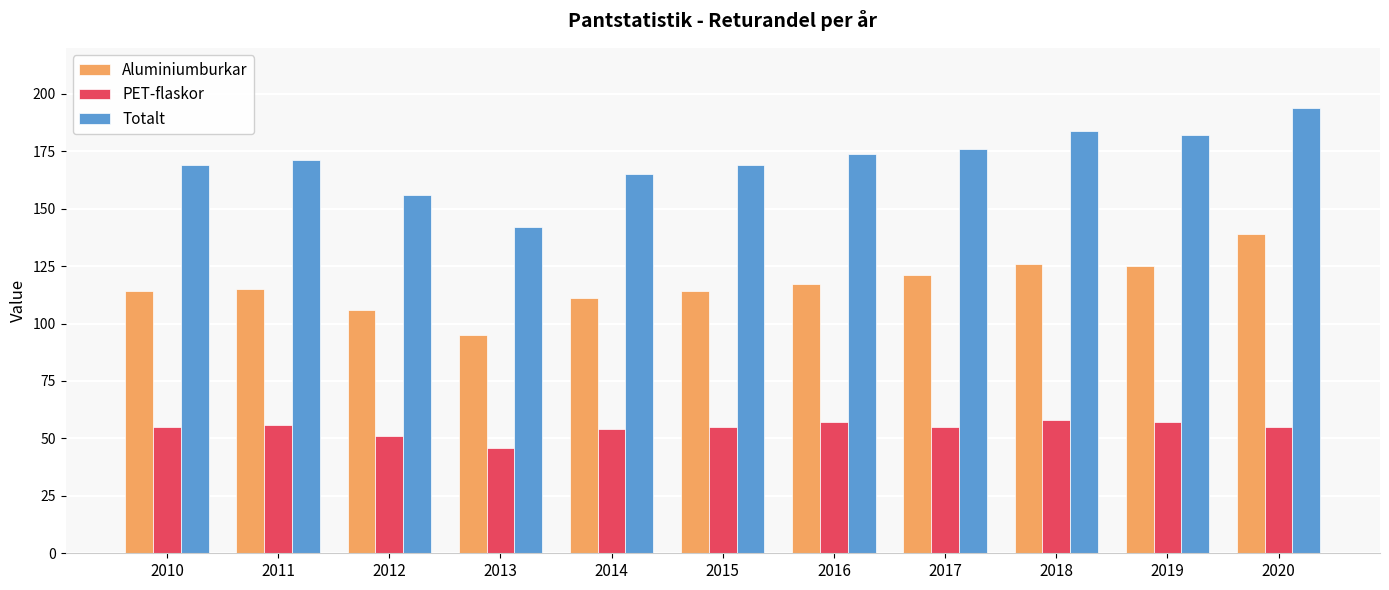

Rank the series at 2013 from highest to lowest value.

Totalt, Aluminiumburkar, PET-flaskor